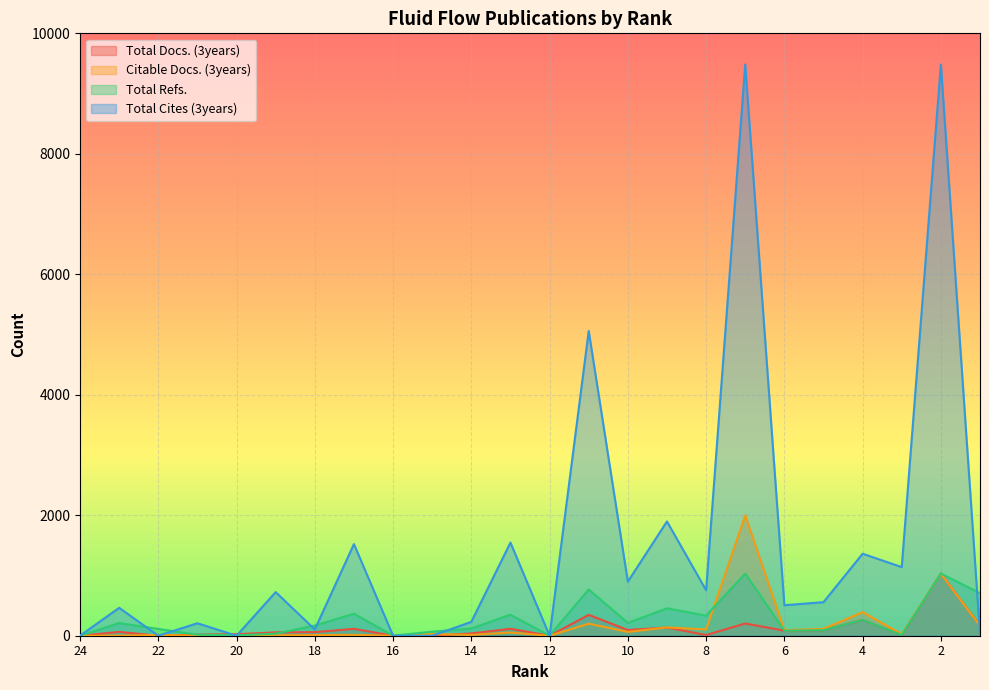

What is the spread (max minus min) of values at 14?

216